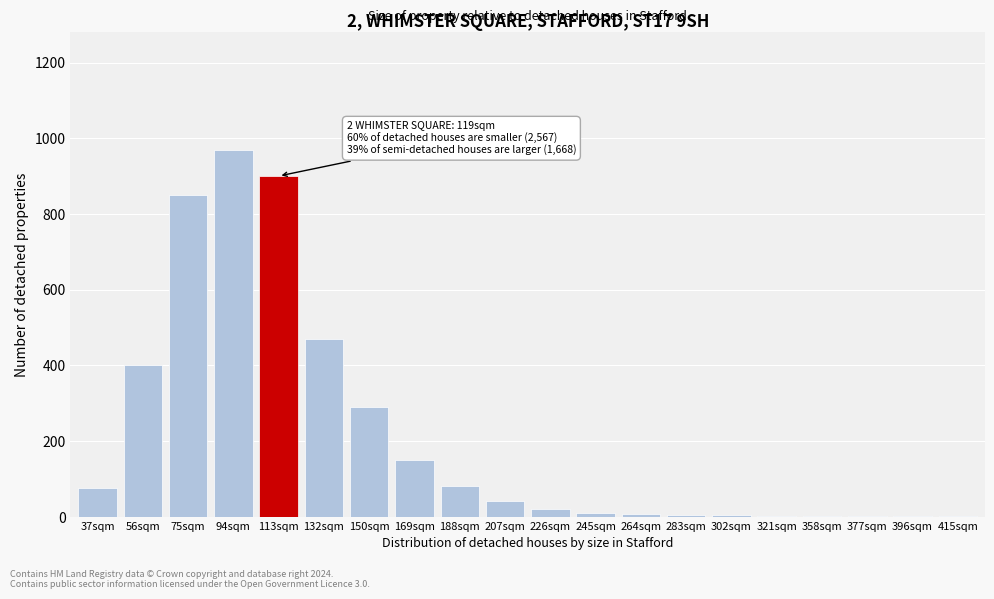

The chart shows a value of 1 at 377sqm. True or false?

True